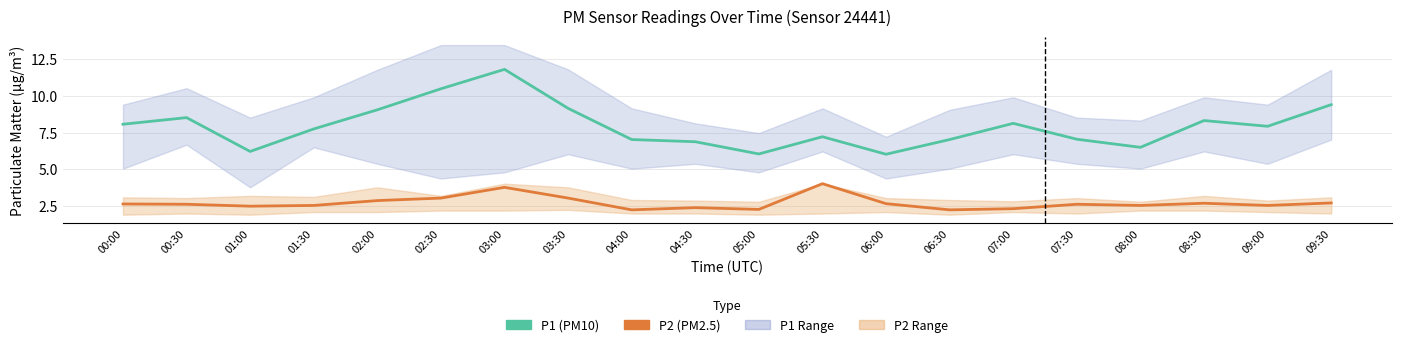

True or false: P2 (PM2.5) has a value of 1.3 at 03:30.

False